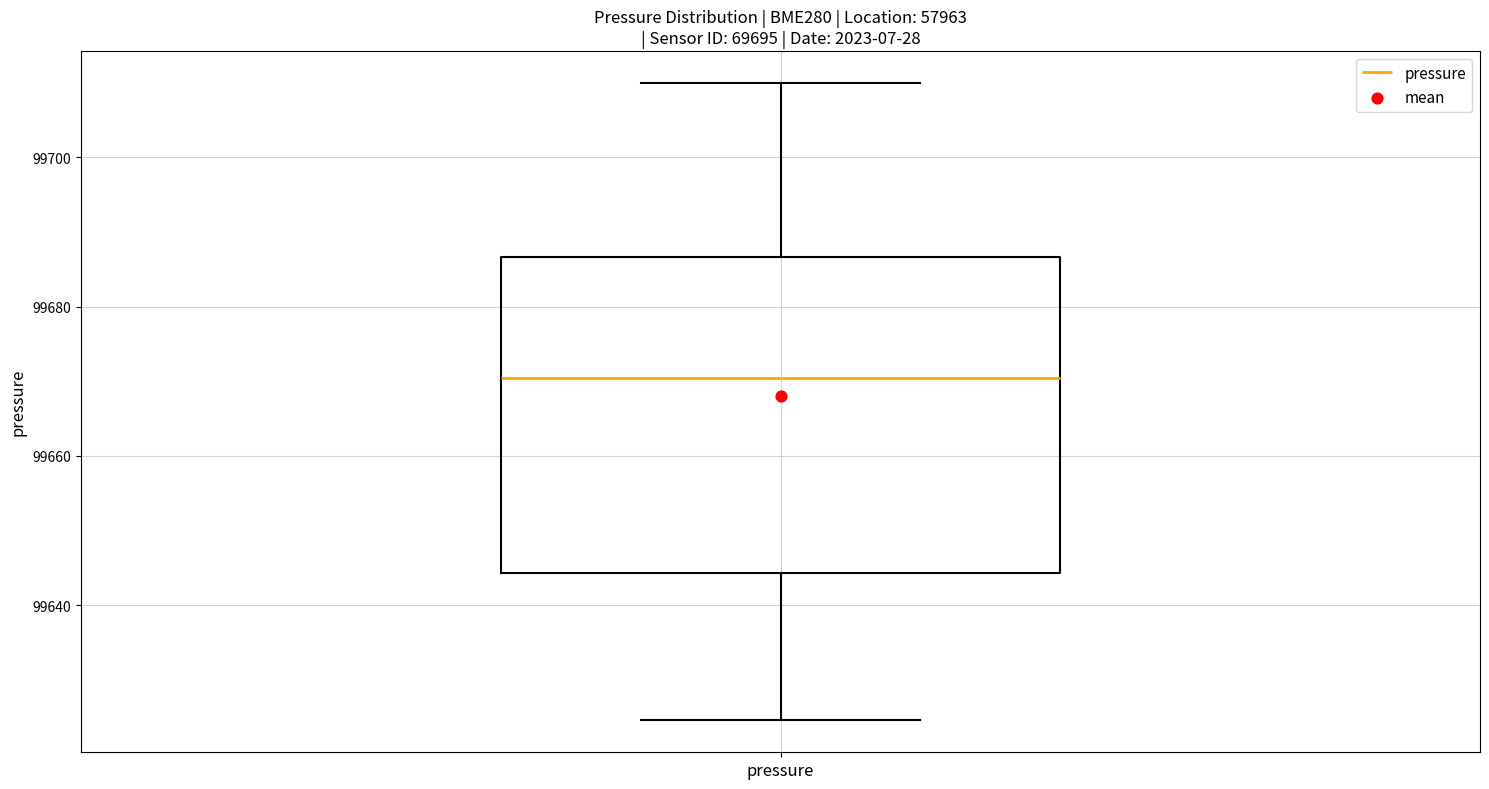

Where does the lower whisker of the box for pressure end on the y-axis? The values are not printed on the chart, so give them approximately, as read against the axis.

99624